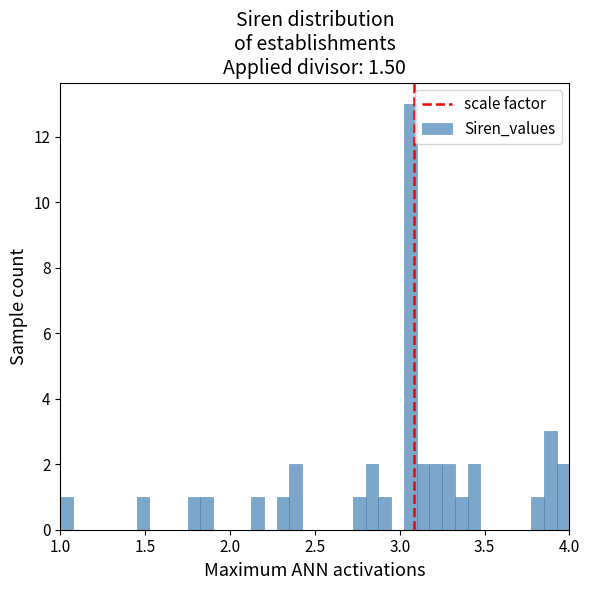

Read against the x-axis, roughly where is the centre of the tallest bar?

3.05